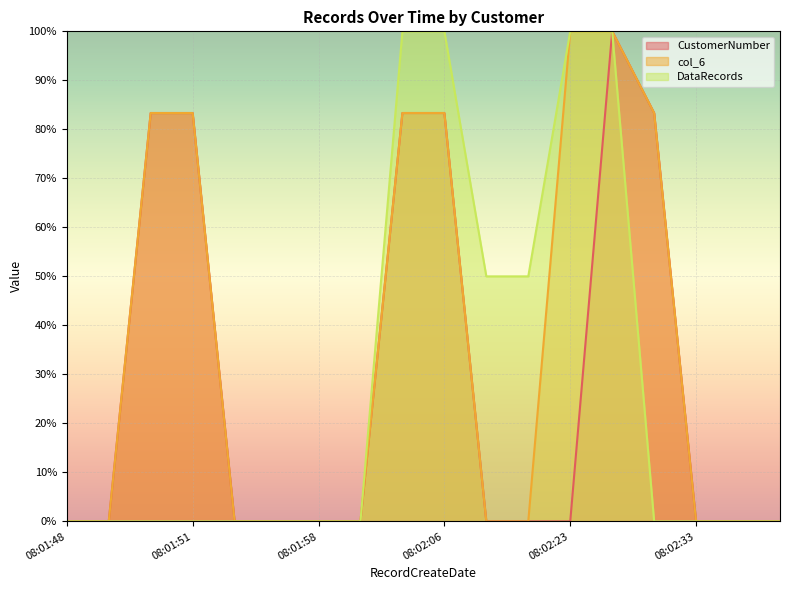

The value of DataRecords at 08:02:02 is 100.0. True or false?

True